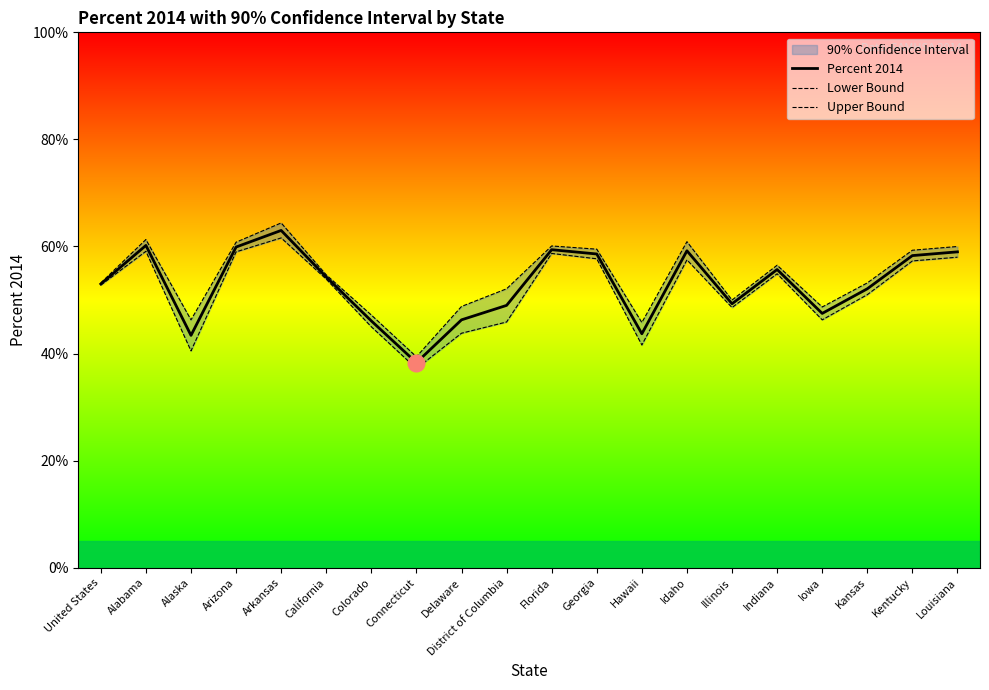

What is the minimum value shown in the chart?

37.2